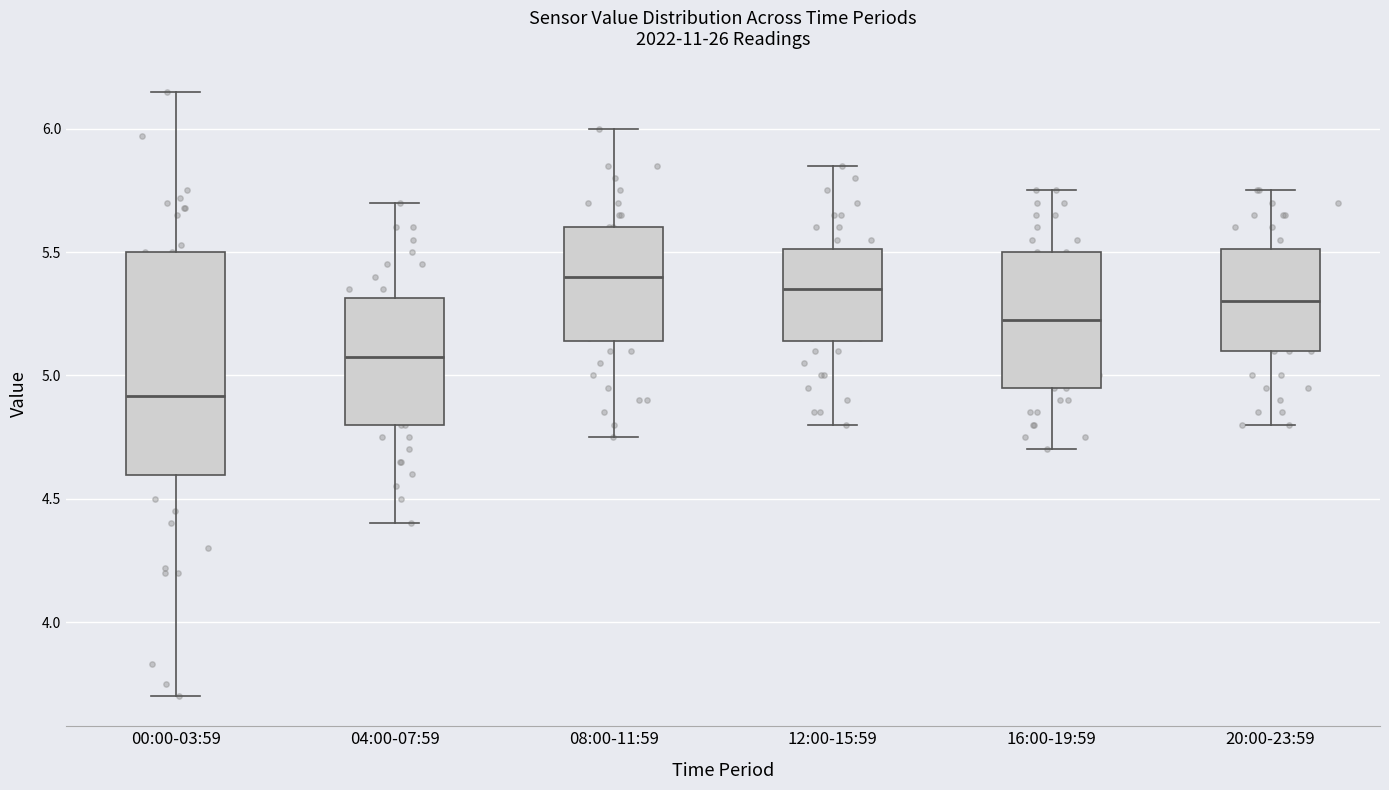

Which box's median line is the lowest?

00:00-03:59